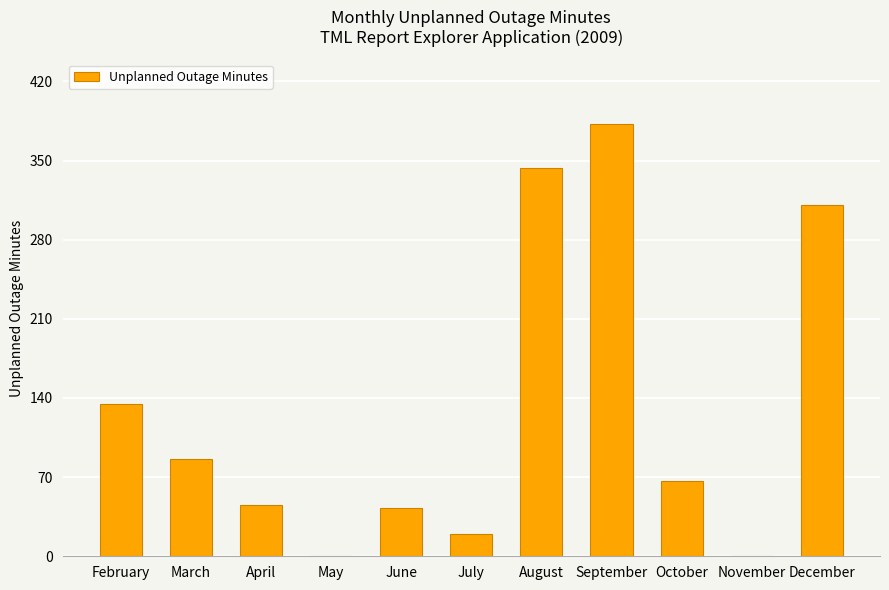

What is the change in value from March to December?

+225